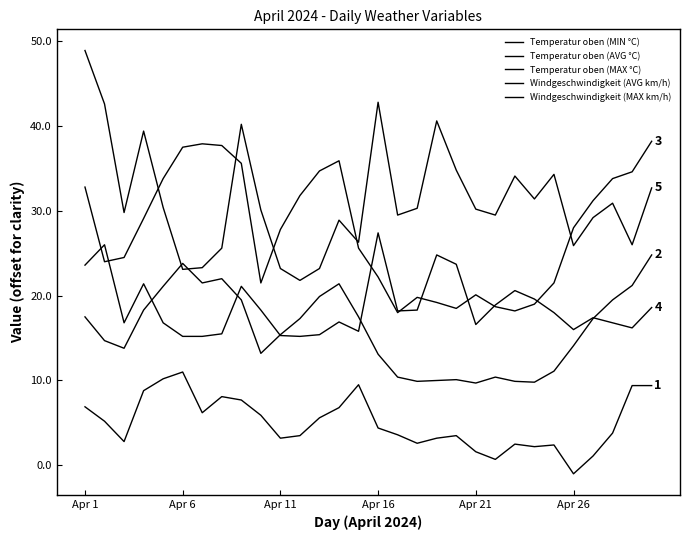

Where is the first local minimum for Temperatur oben (MAX °C)?

Apr 6